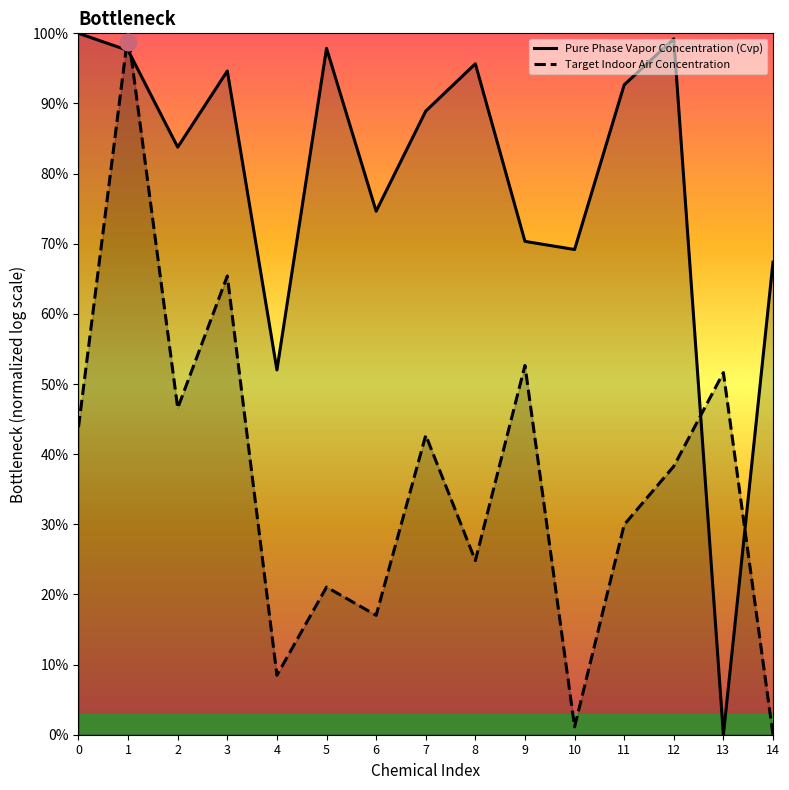

Rank the series by their average value, from highest to lowest.

Pure Phase Vapor Concentration (Cvp), Target Indoor Air Concentration